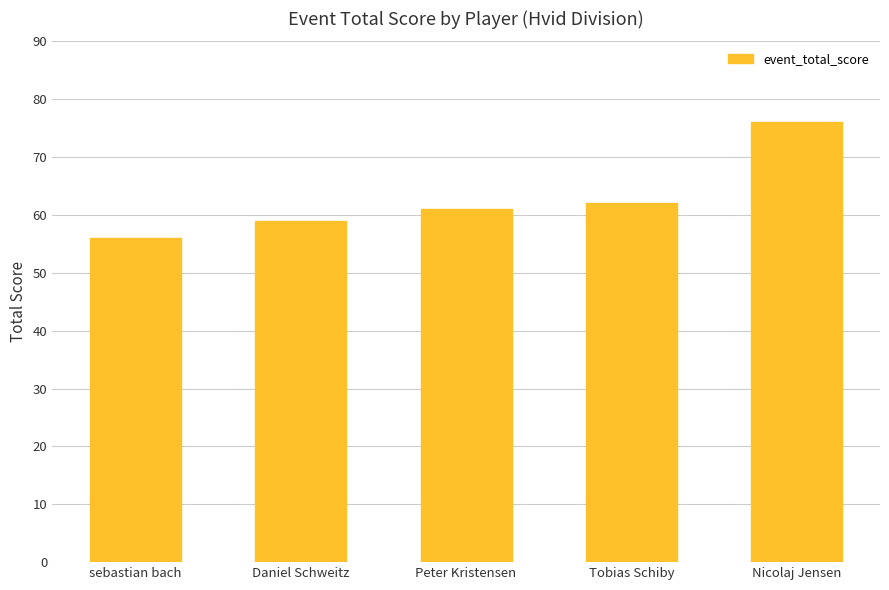

What is the average value?

63